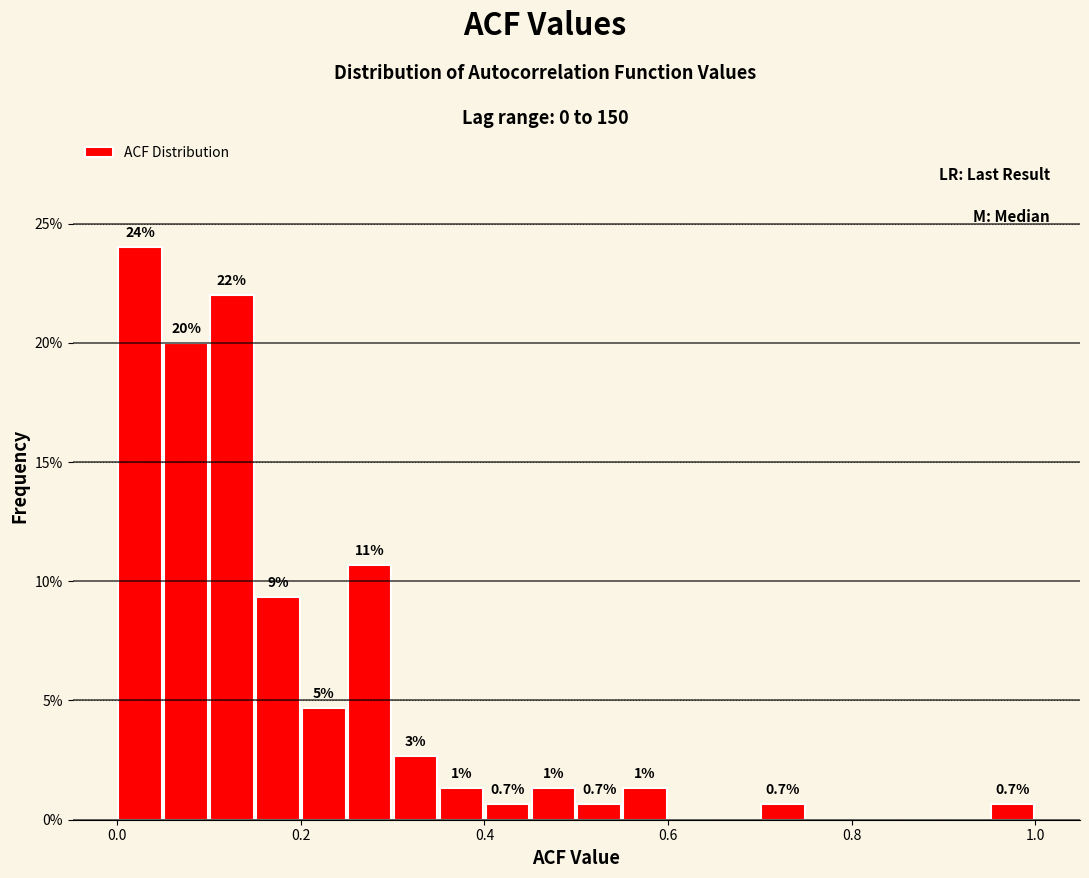

Around what value on the x-axis is the tallest bar? Give the approximate position of its centre, as read against the axis.

0.02